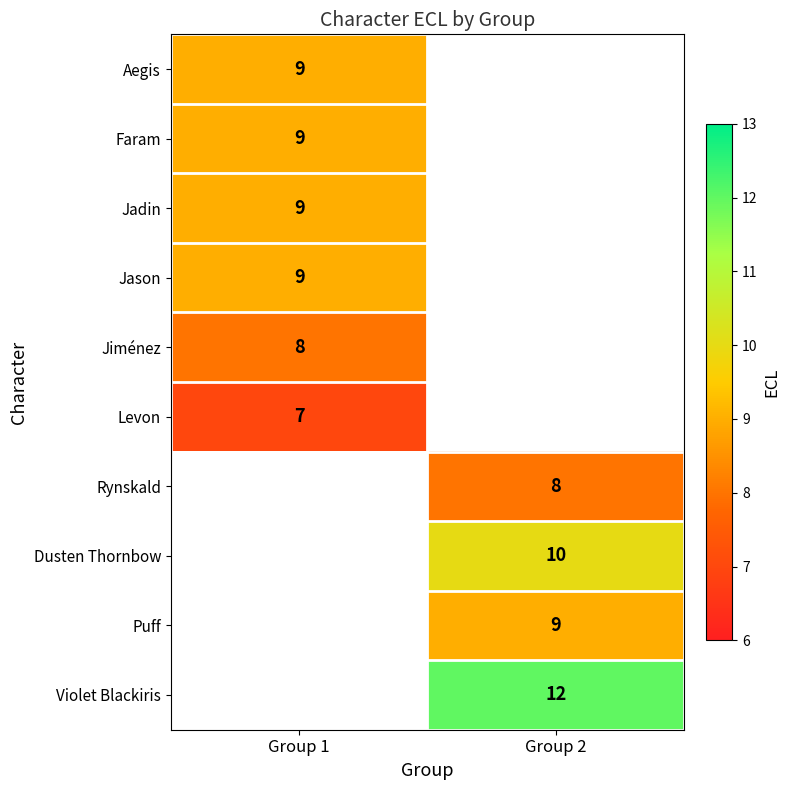

The Puff series shows 2 at Group 2. True or false?

False